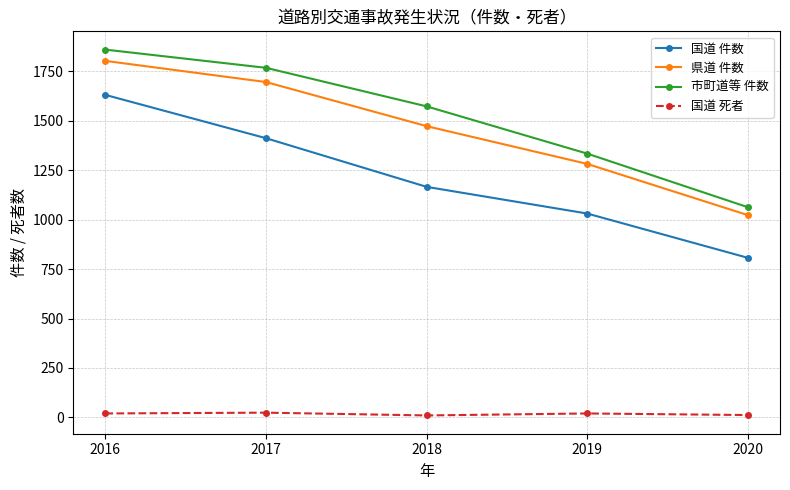

How many distinct data groups are displayed?

4